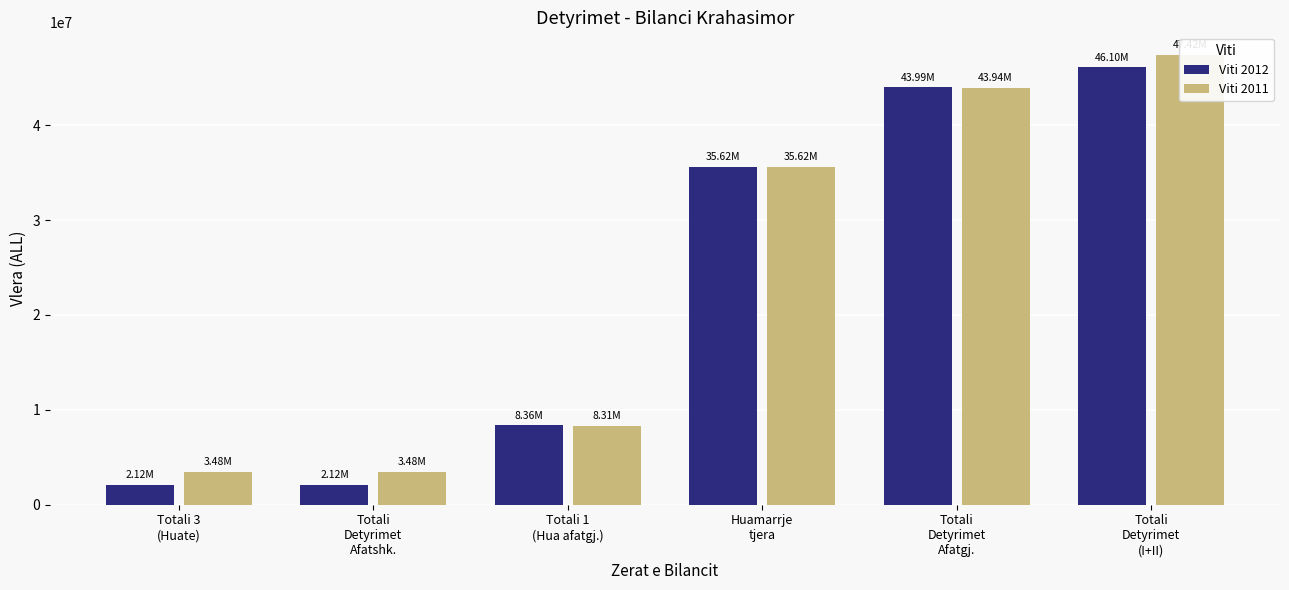

List the series in order of their overall mean, lowest first.

Viti 2012, Viti 2011